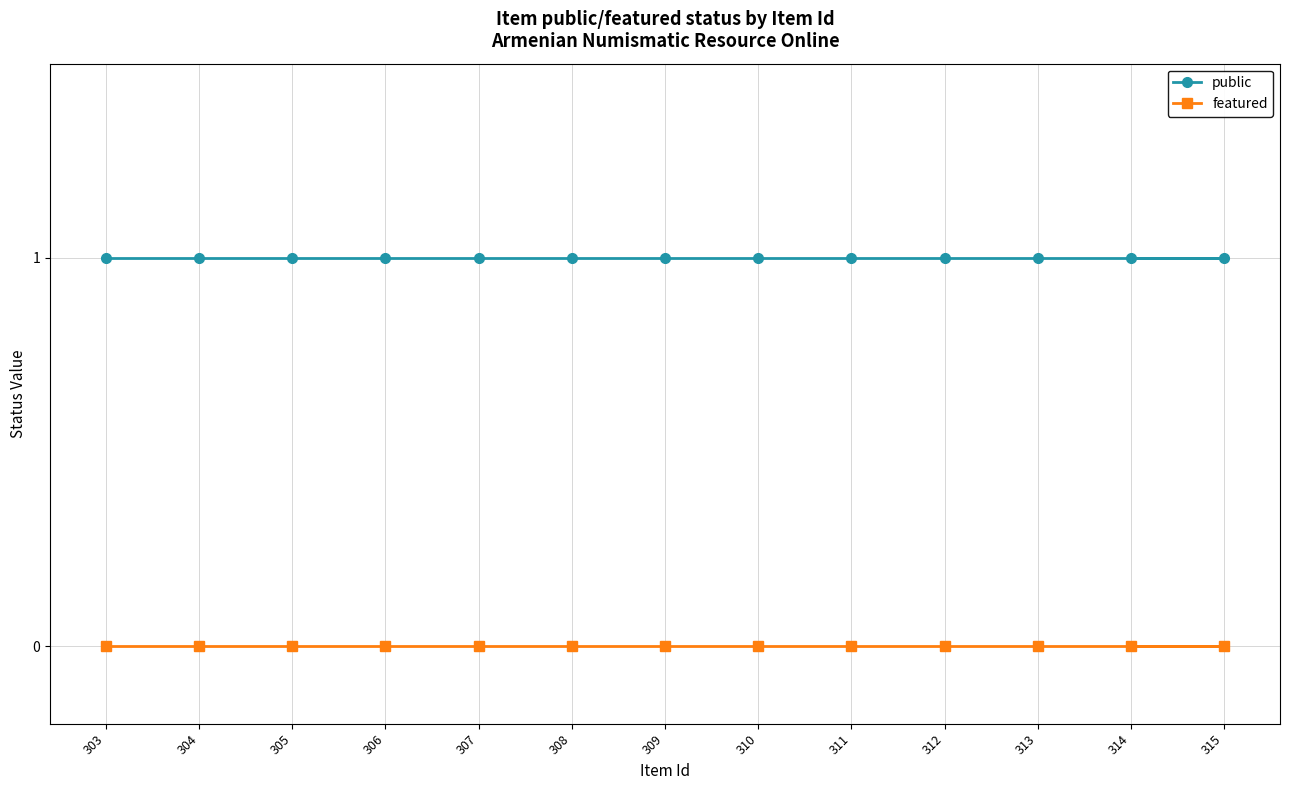

At 312, list the series in order from largest to smallest.

public, featured